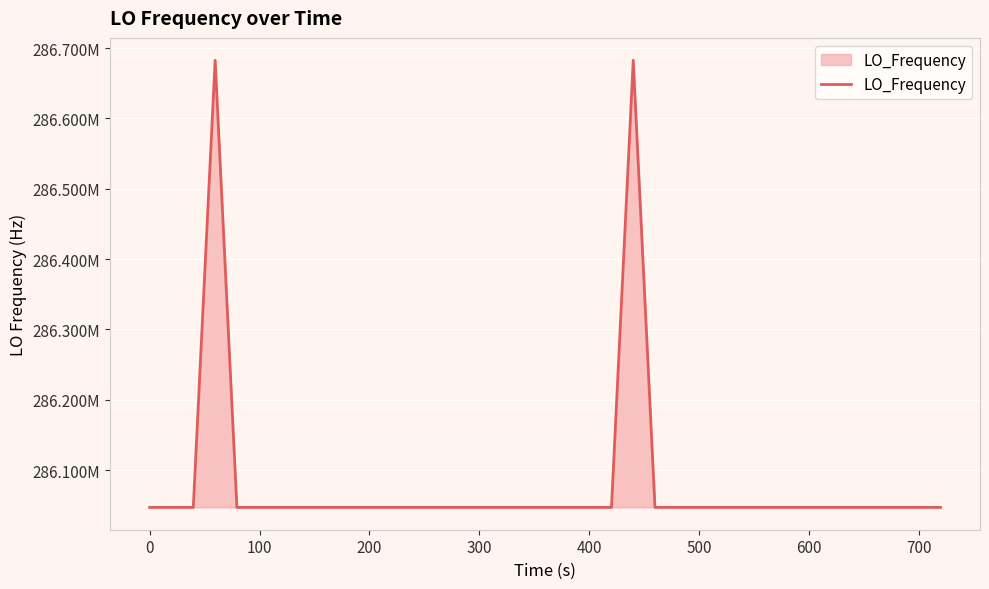

Does the chart display data point markers on the line(s)?

No